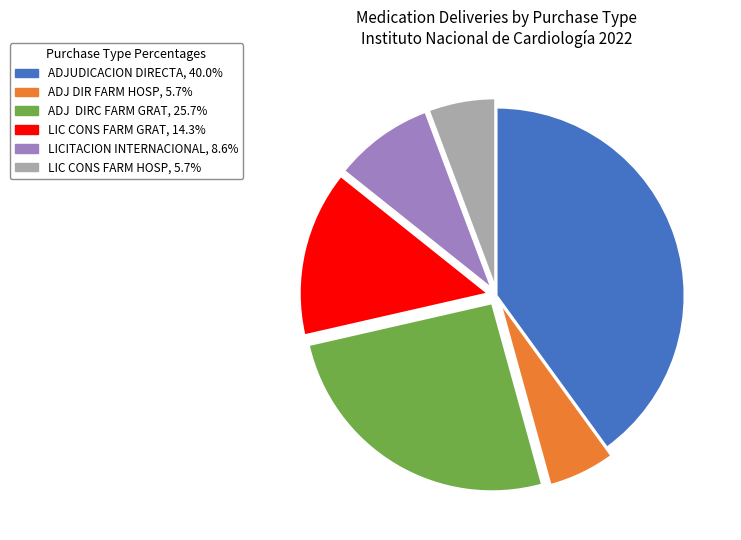

Which has a higher value, ADJUDICACION DIRECTA or LIC CONS FARM HOSP?

ADJUDICACION DIRECTA